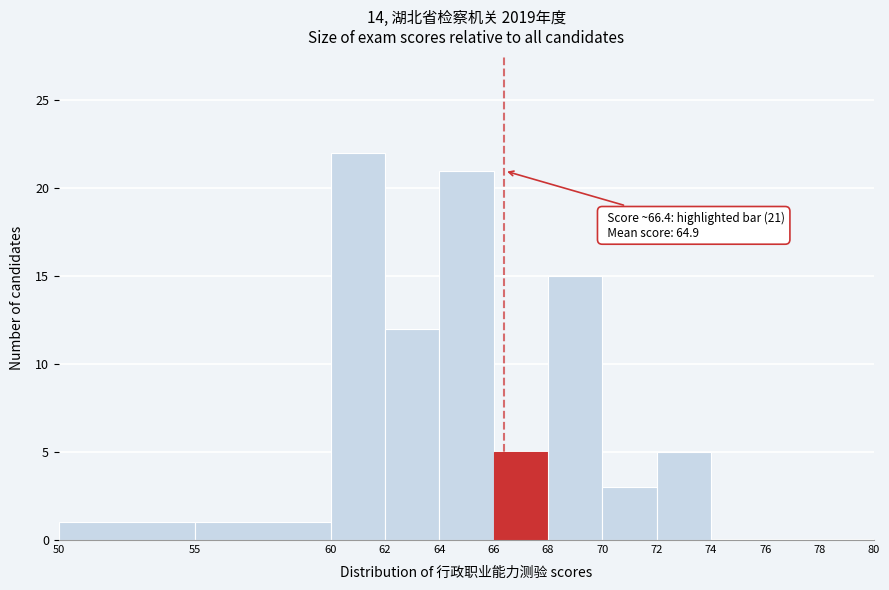

Which range on the x-axis has the tallest bar?

60 to 62